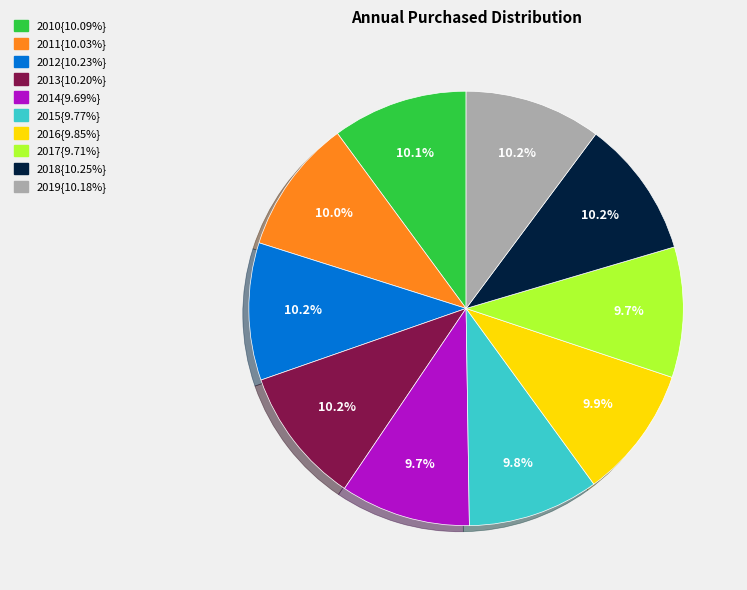

Does any single category account for the majority?

No